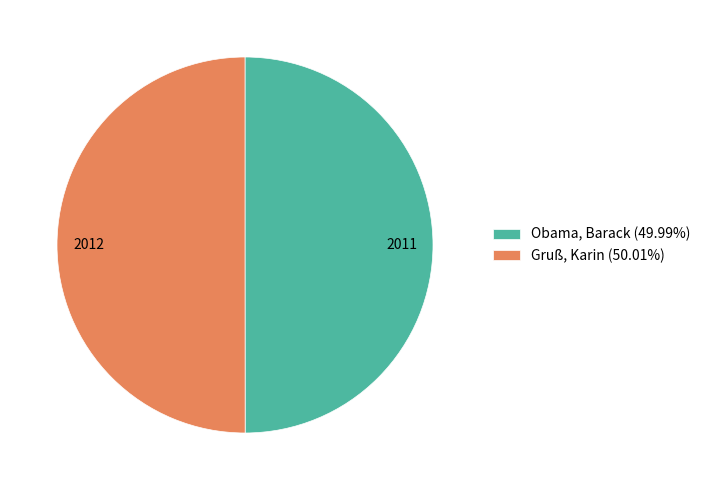

Approximately how many times larger is the value at Gruß, Karin (50.01%) compared to Obama, Barack (49.99%)?

1.0